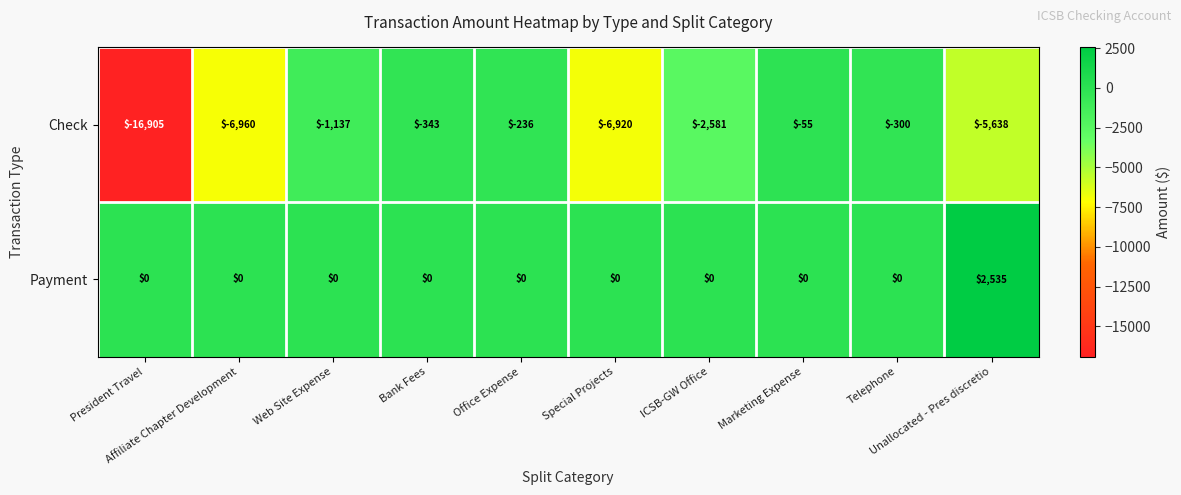

Rank the series by their maximum value, from lowest to highest.

Check, Payment